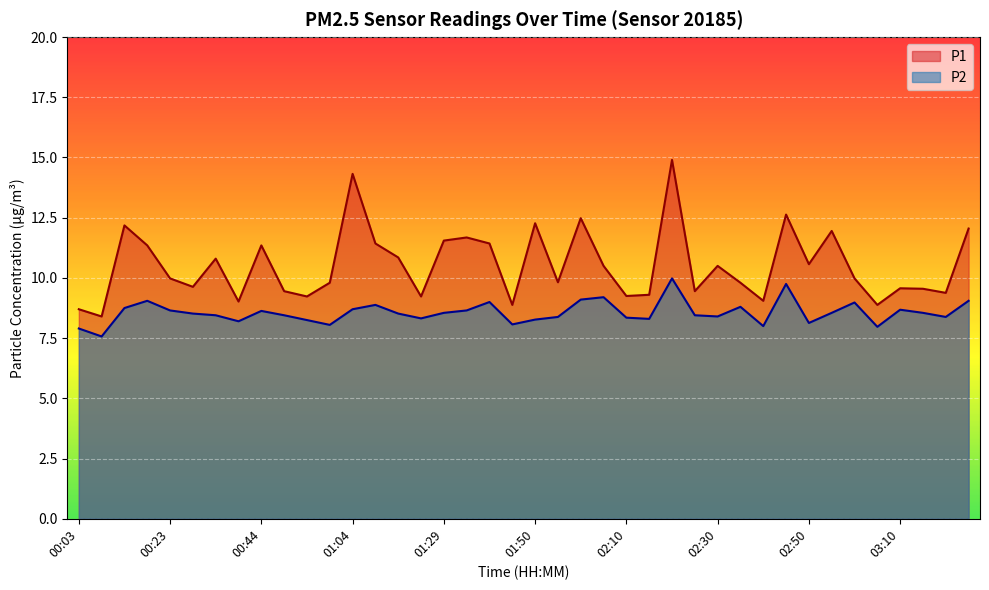

At how many categories does at least one series exceed 14?

2